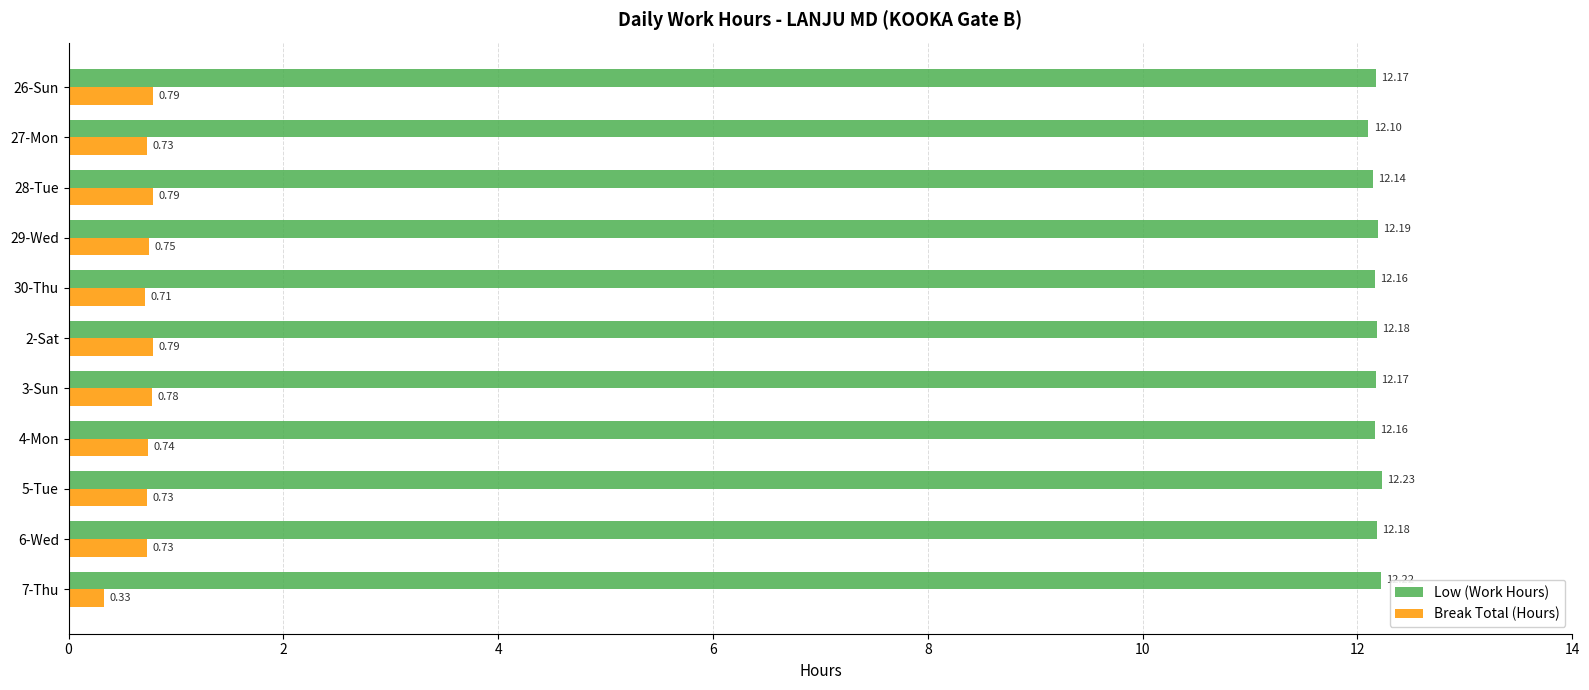

Count the number of categories in the chart.

11